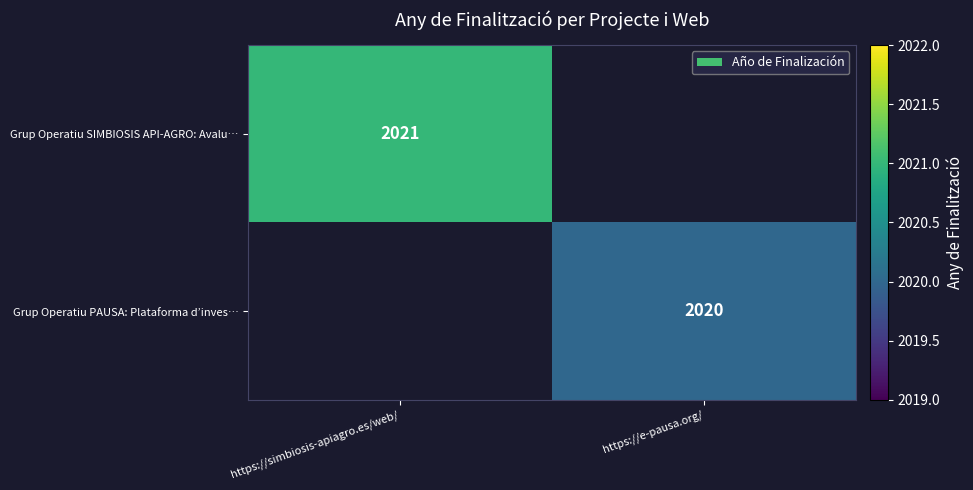

True or false: Grup Operatiu SIMBIOSIS API-AGRO: Avalu… has a value of 2021 at https://simbiosis-apiagro.es/web/.

True